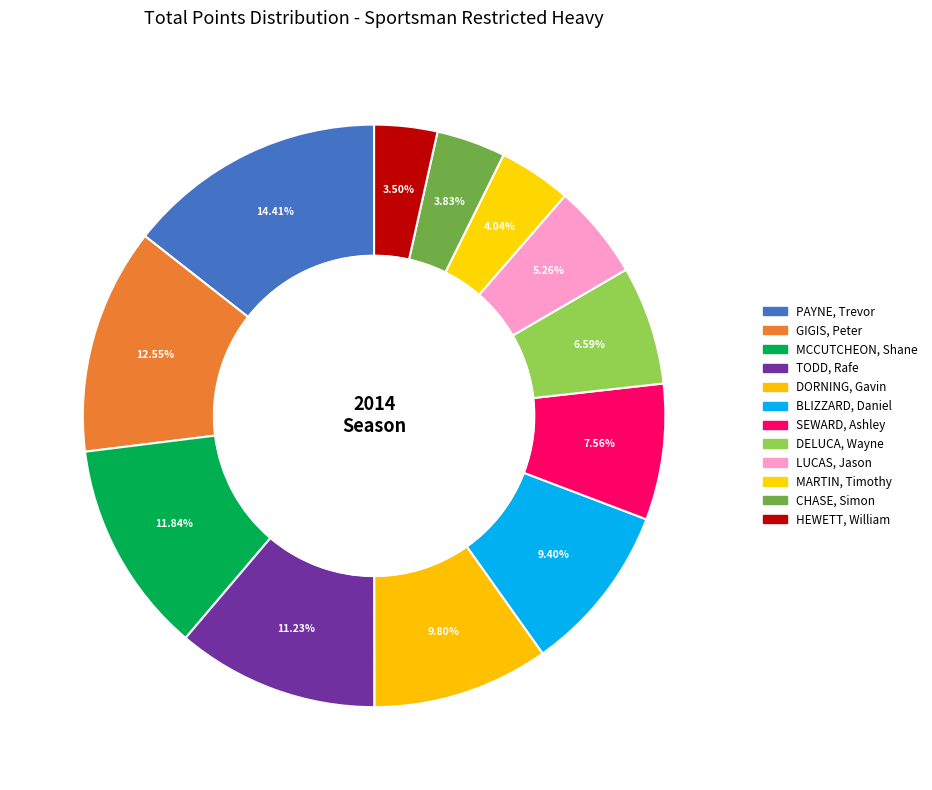

Count the number of slices in the pie.

12